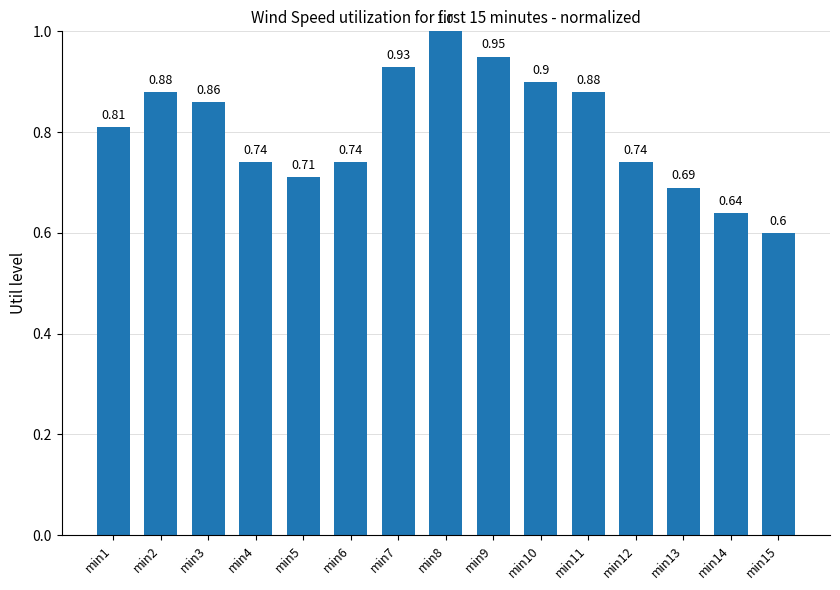

What value does the data have at min8?

1.0